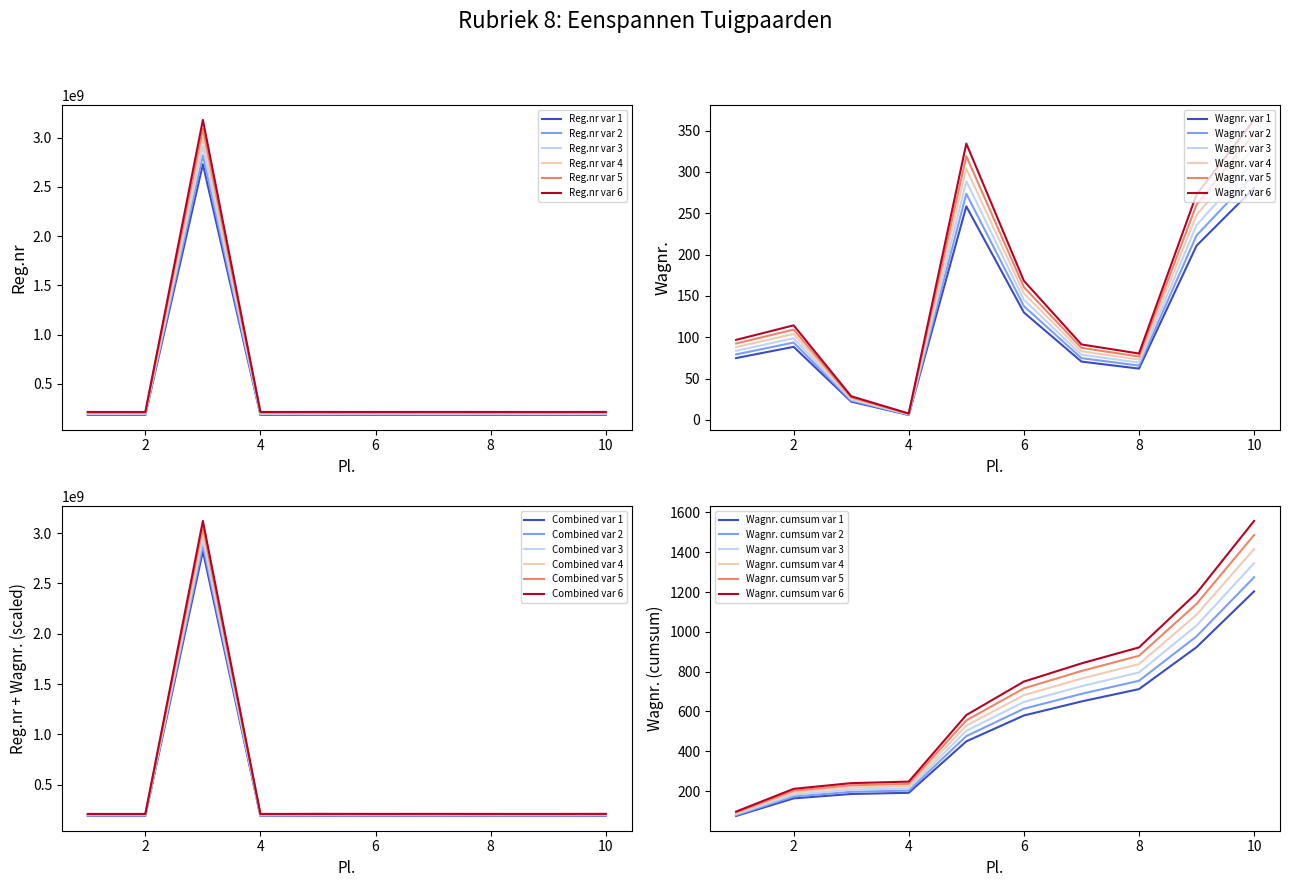

At which label does Wagnr. reach its peak?

10